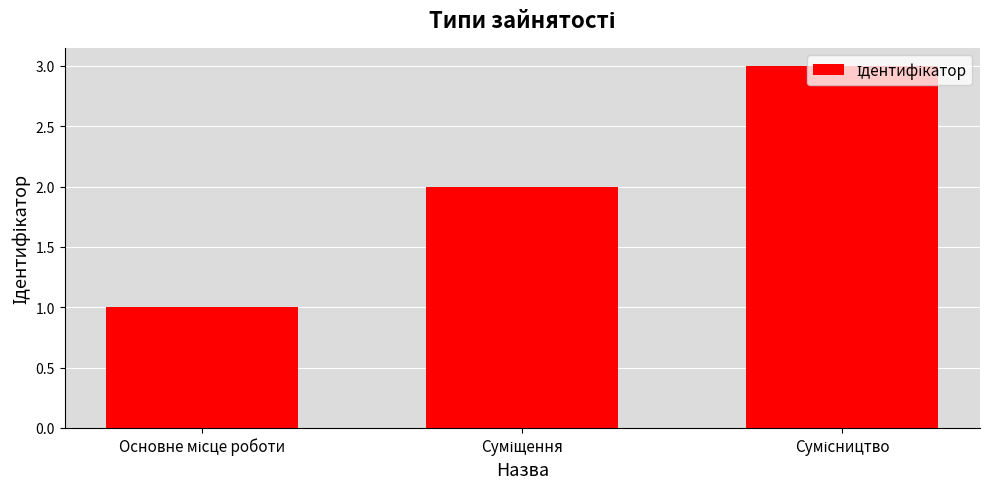

What is the value of the 3rd bar from the left?

3